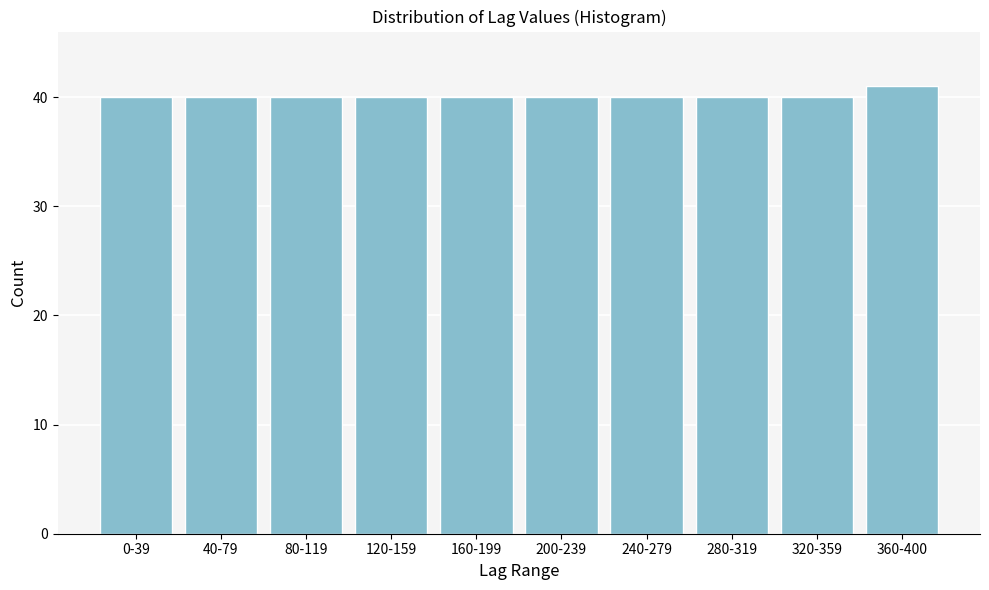

Reading right to left, transcribe all the data shown in this chart.

360-400=41	320-359=40	280-319=40	240-279=40	200-239=40	160-199=40	120-159=40	80-119=40	40-79=40	0-39=40